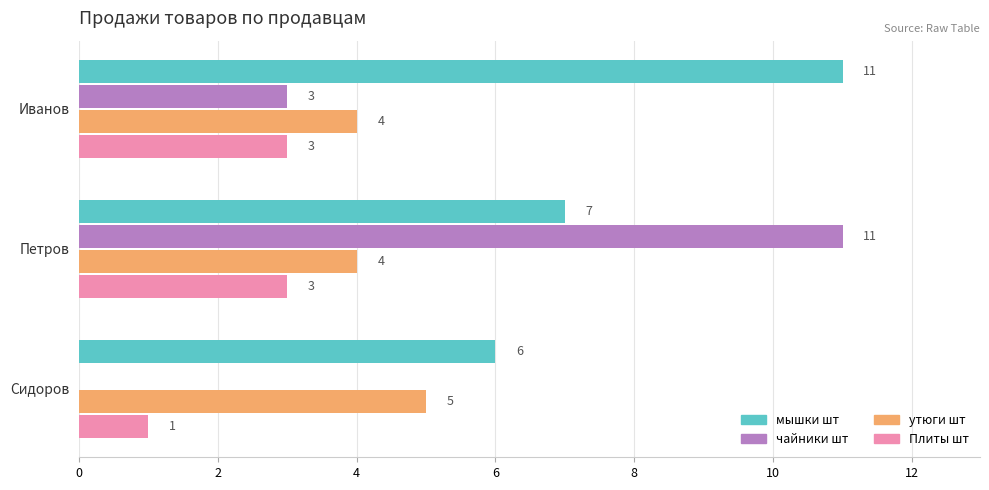

Is it true that чайники шт equals 11 at Петров?

True